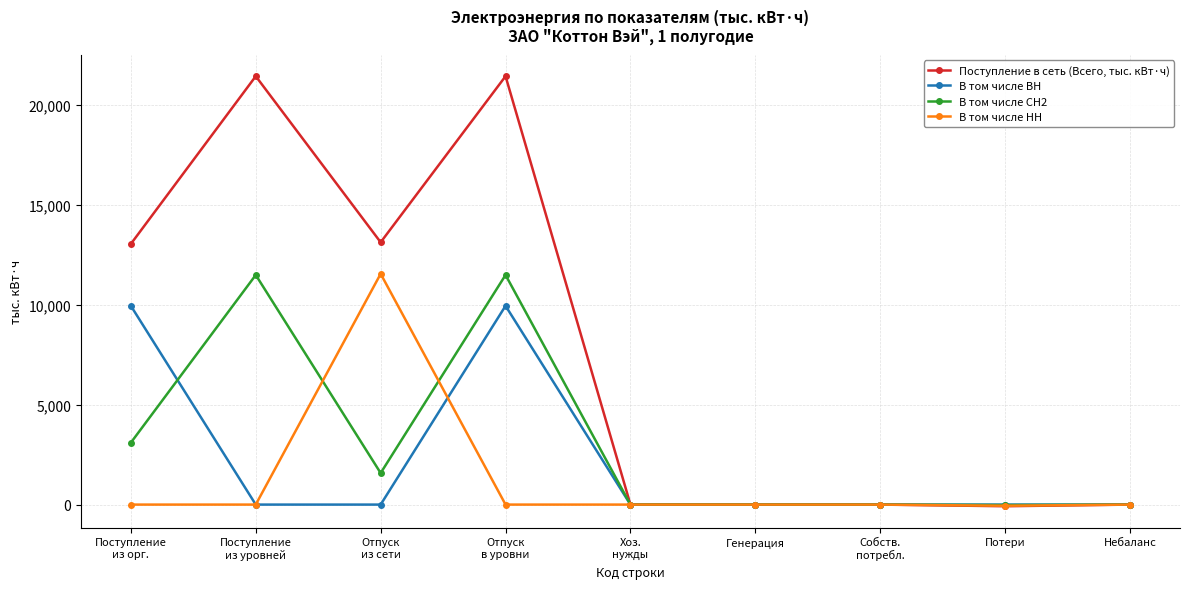

How many distinct data groups are displayed?

4